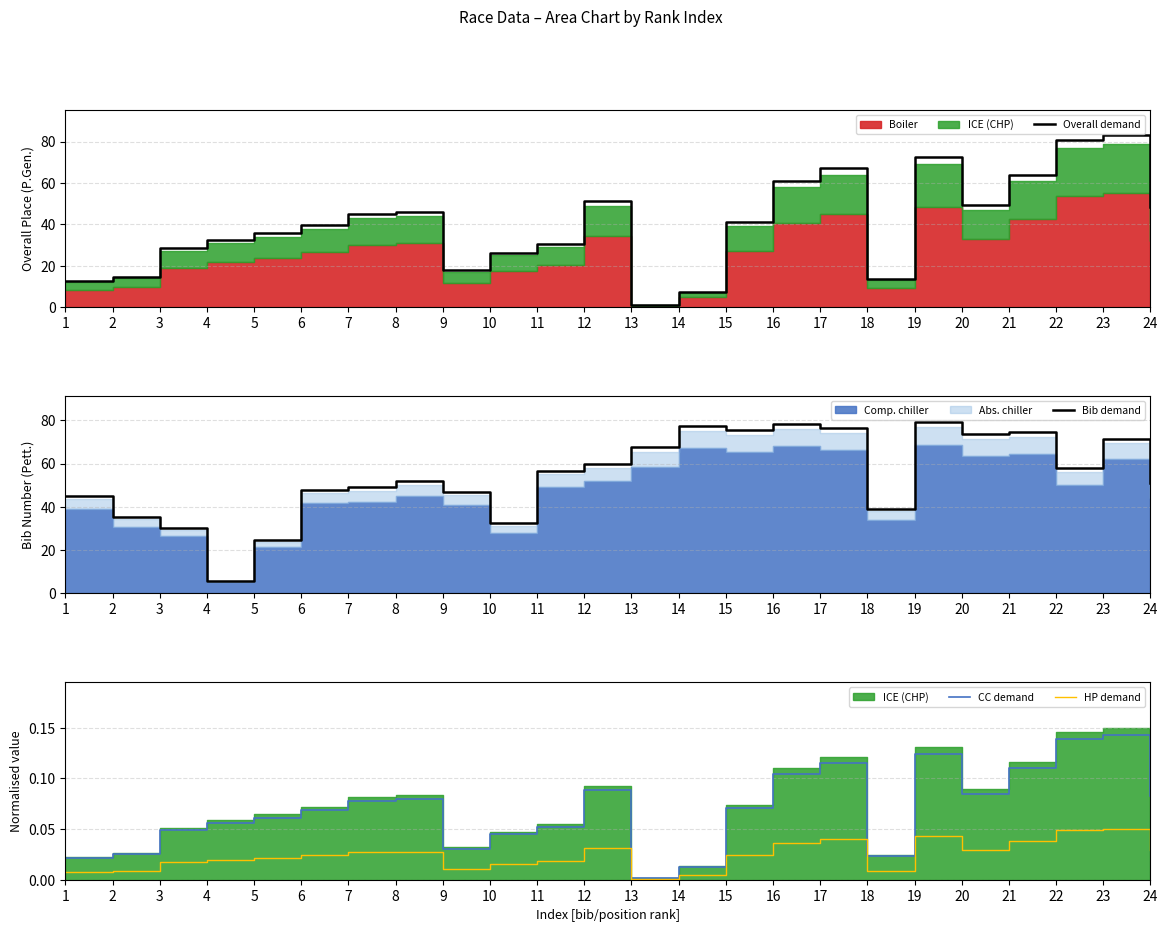

Which series has the largest range (max minus min)?

Overall demand